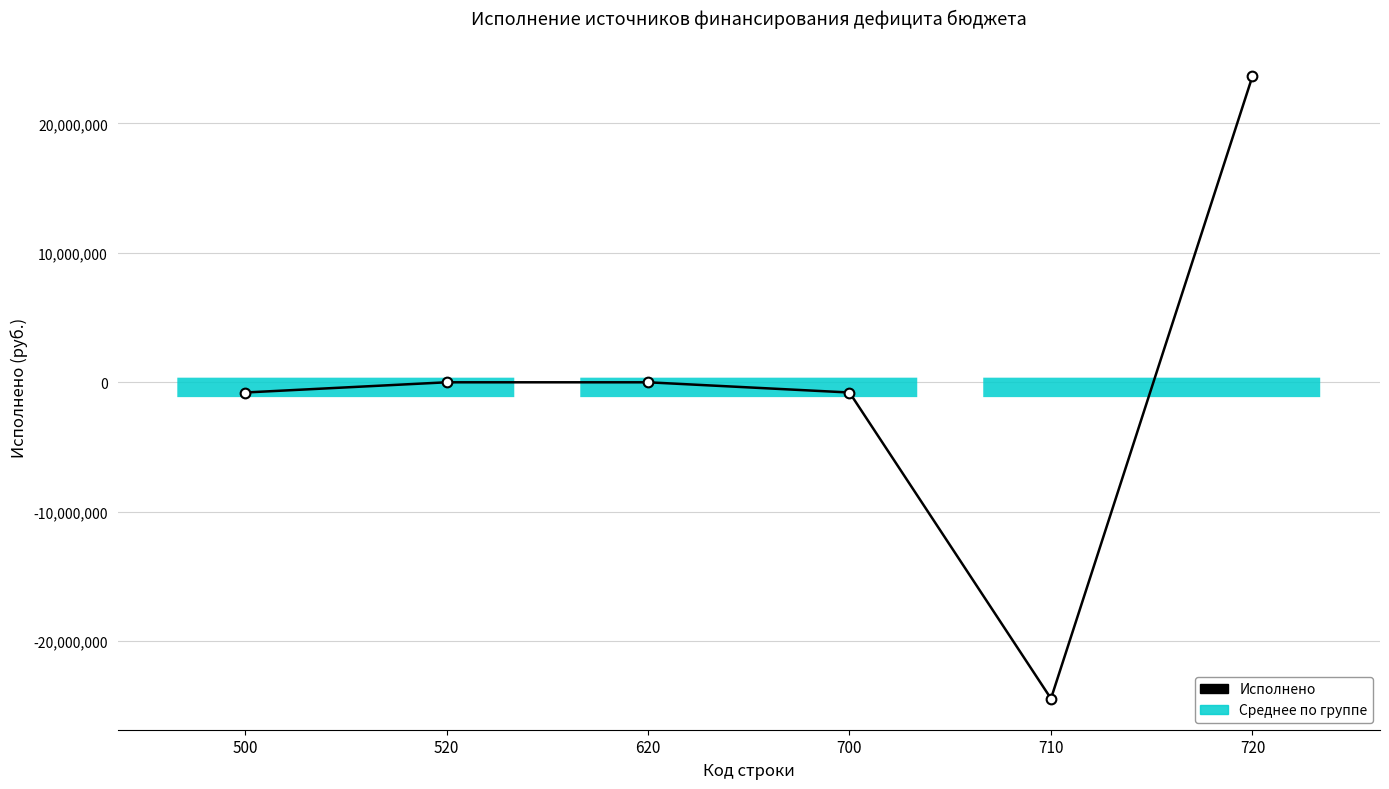

How many values are below 0?

3